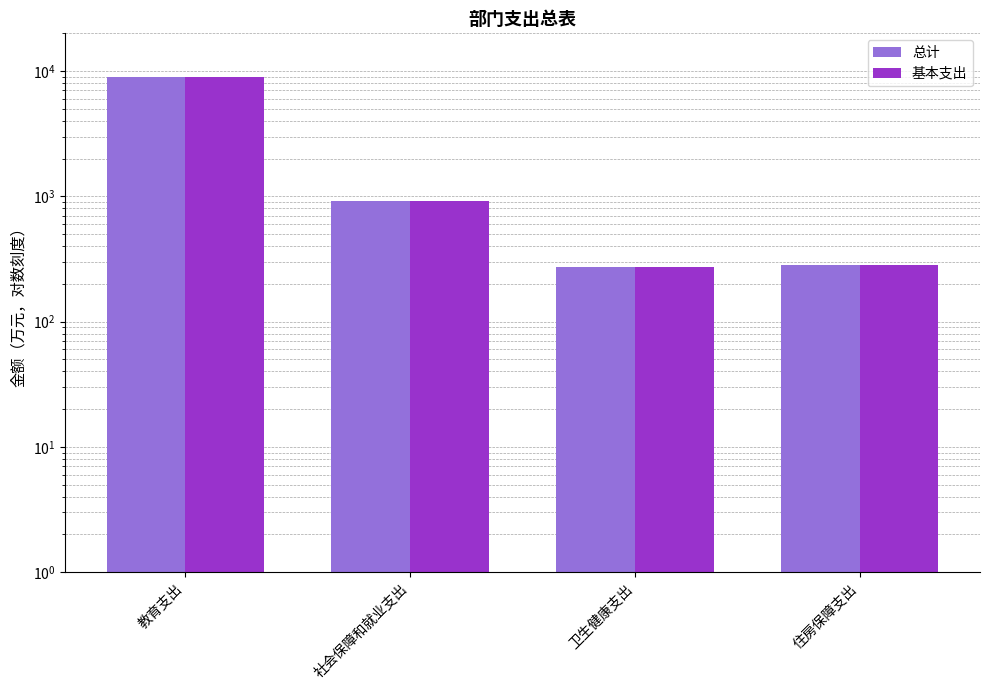

Where does the 总计 series first go above 921?

教育支出